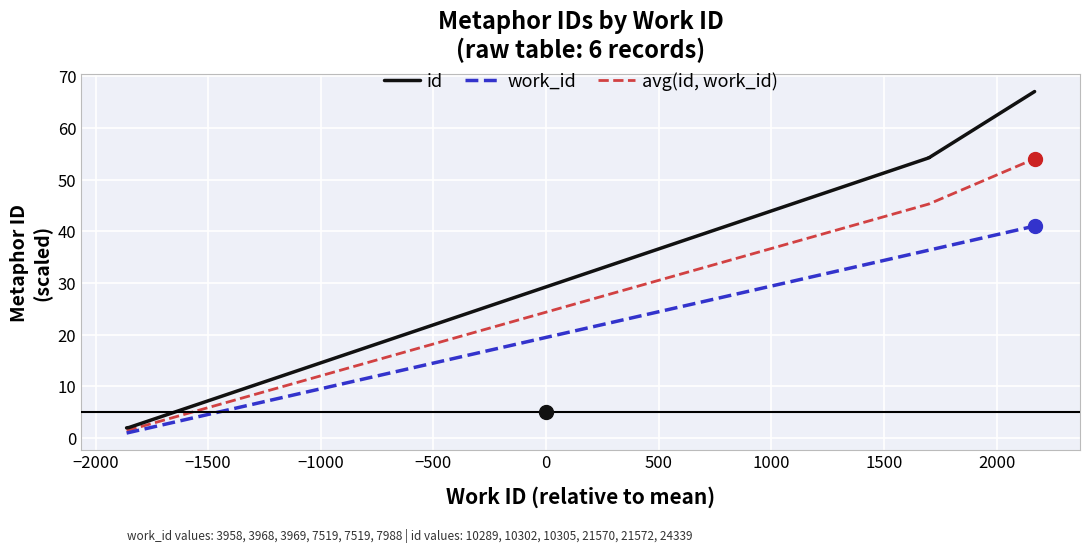

Which series has the largest total across all categories?

id